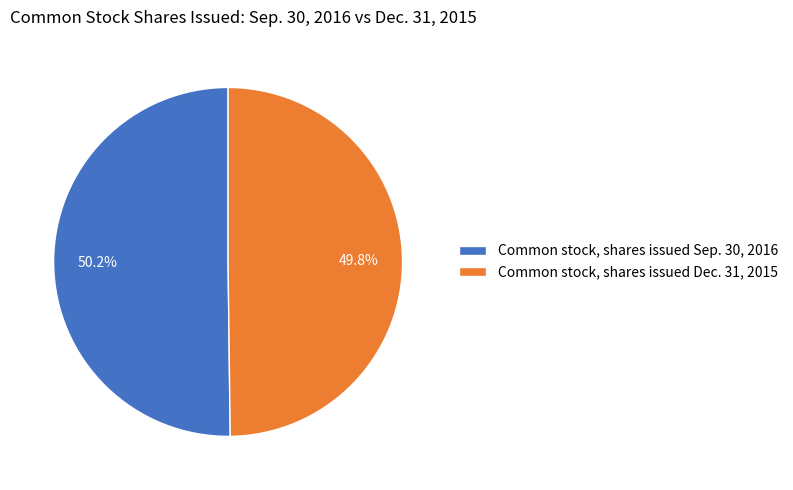

Is it true that Common stock, shares issued Sep. 30, 2016 is 39% of the pie?

False